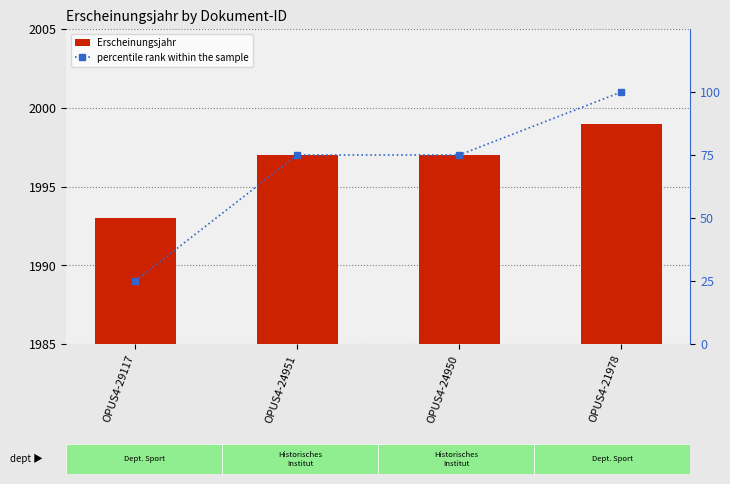

The Erscheinungsjahr series shows 1999 at OPUS4-21978. True or false?

True